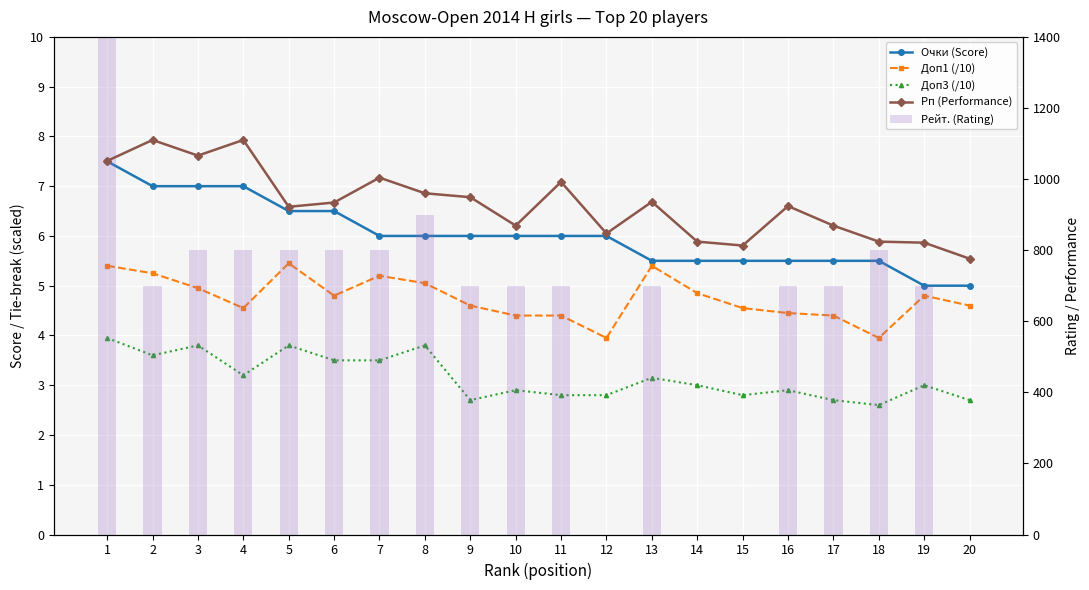

What is the difference between the maximum and minimum values in the Рп (Performance) series?

334.0